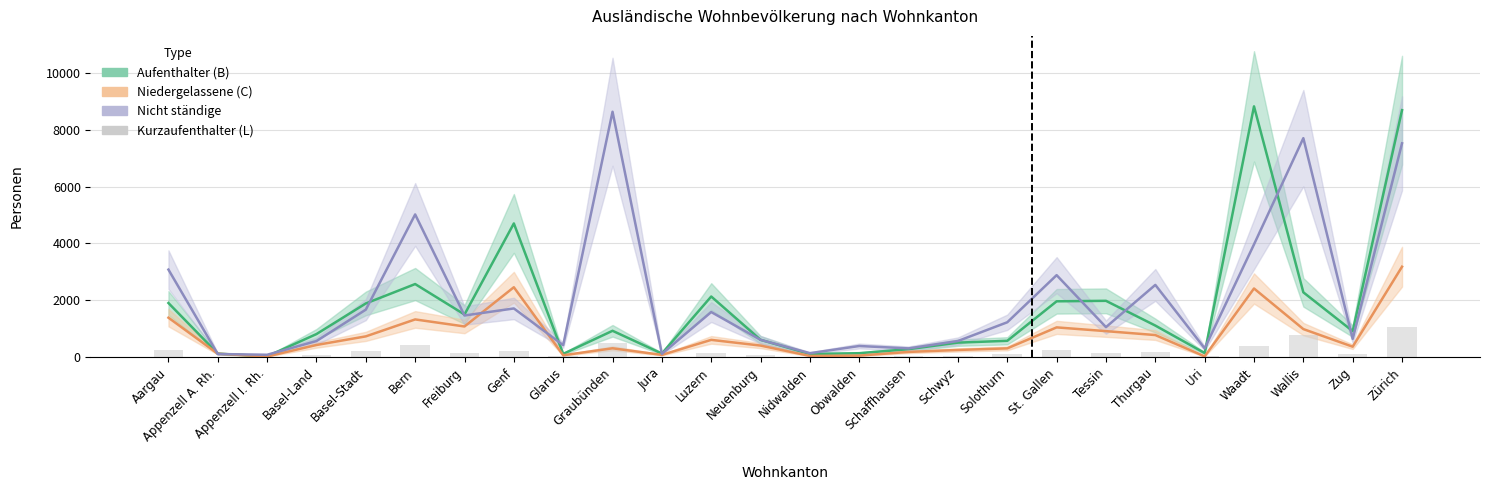

What is the ratio of the value at Obwalden to the value at Nidwalden?

1.1